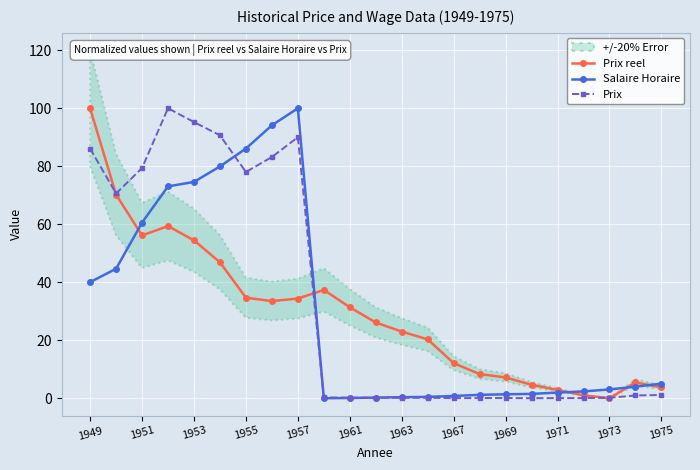

True or false: Prix reel has more than 0 interior local peaks.

True